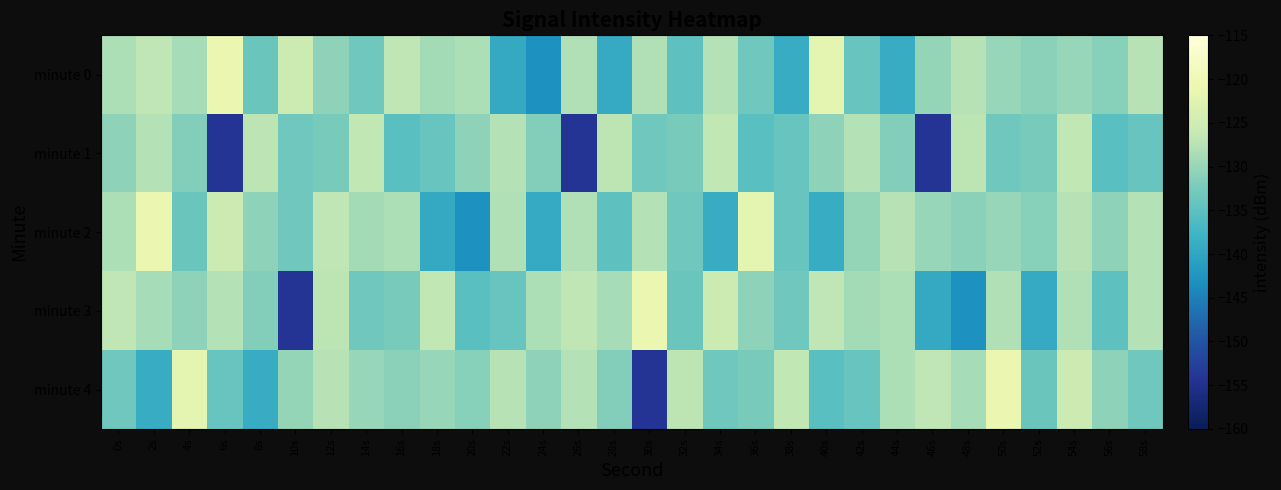

Count the number of categories in the chart.

30